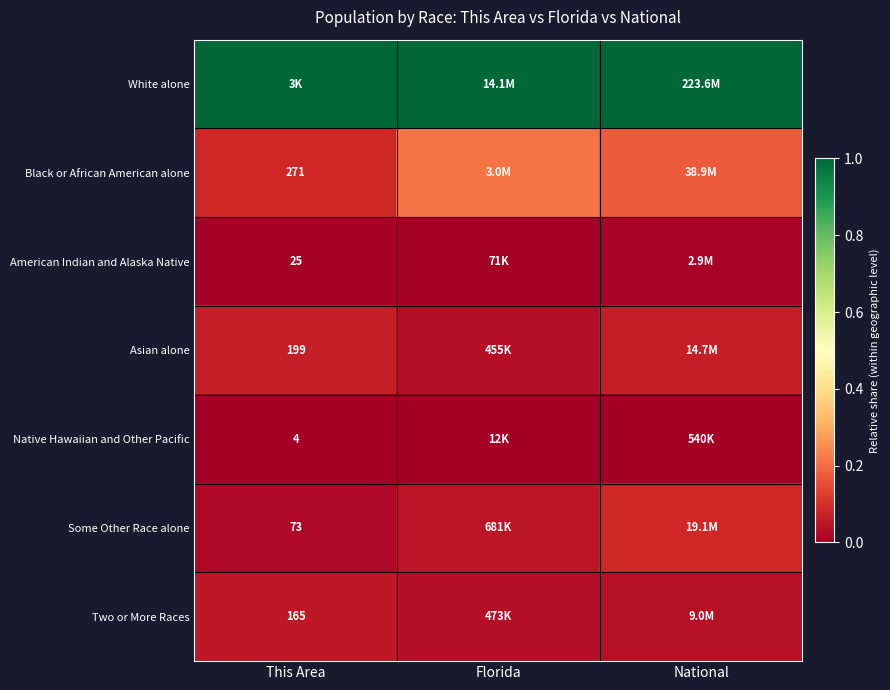

What is the difference between the highest and lowest values at National?

1.0